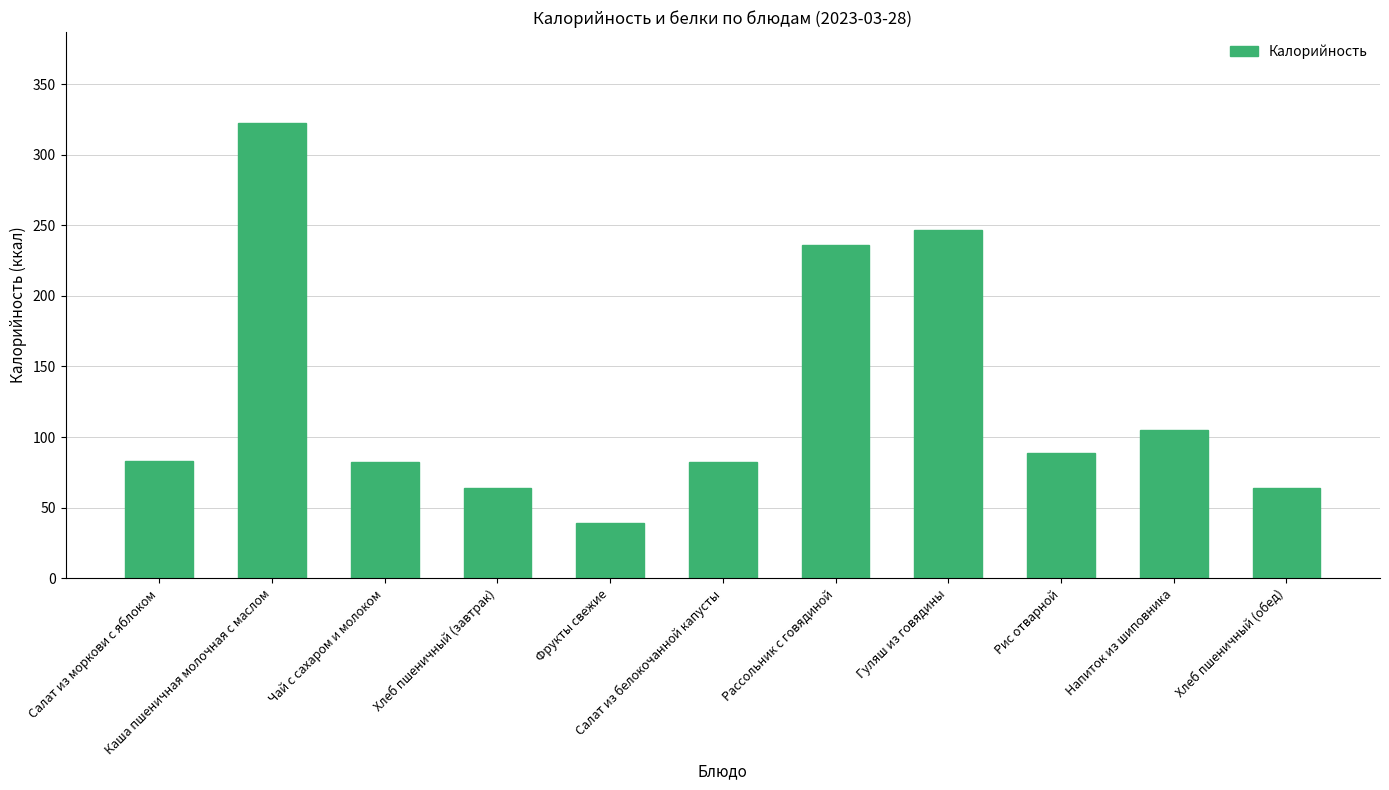

What is the ratio of the value at Гуляш из говядины to the value at Каша пшеничная молочная с маслом?

0.8